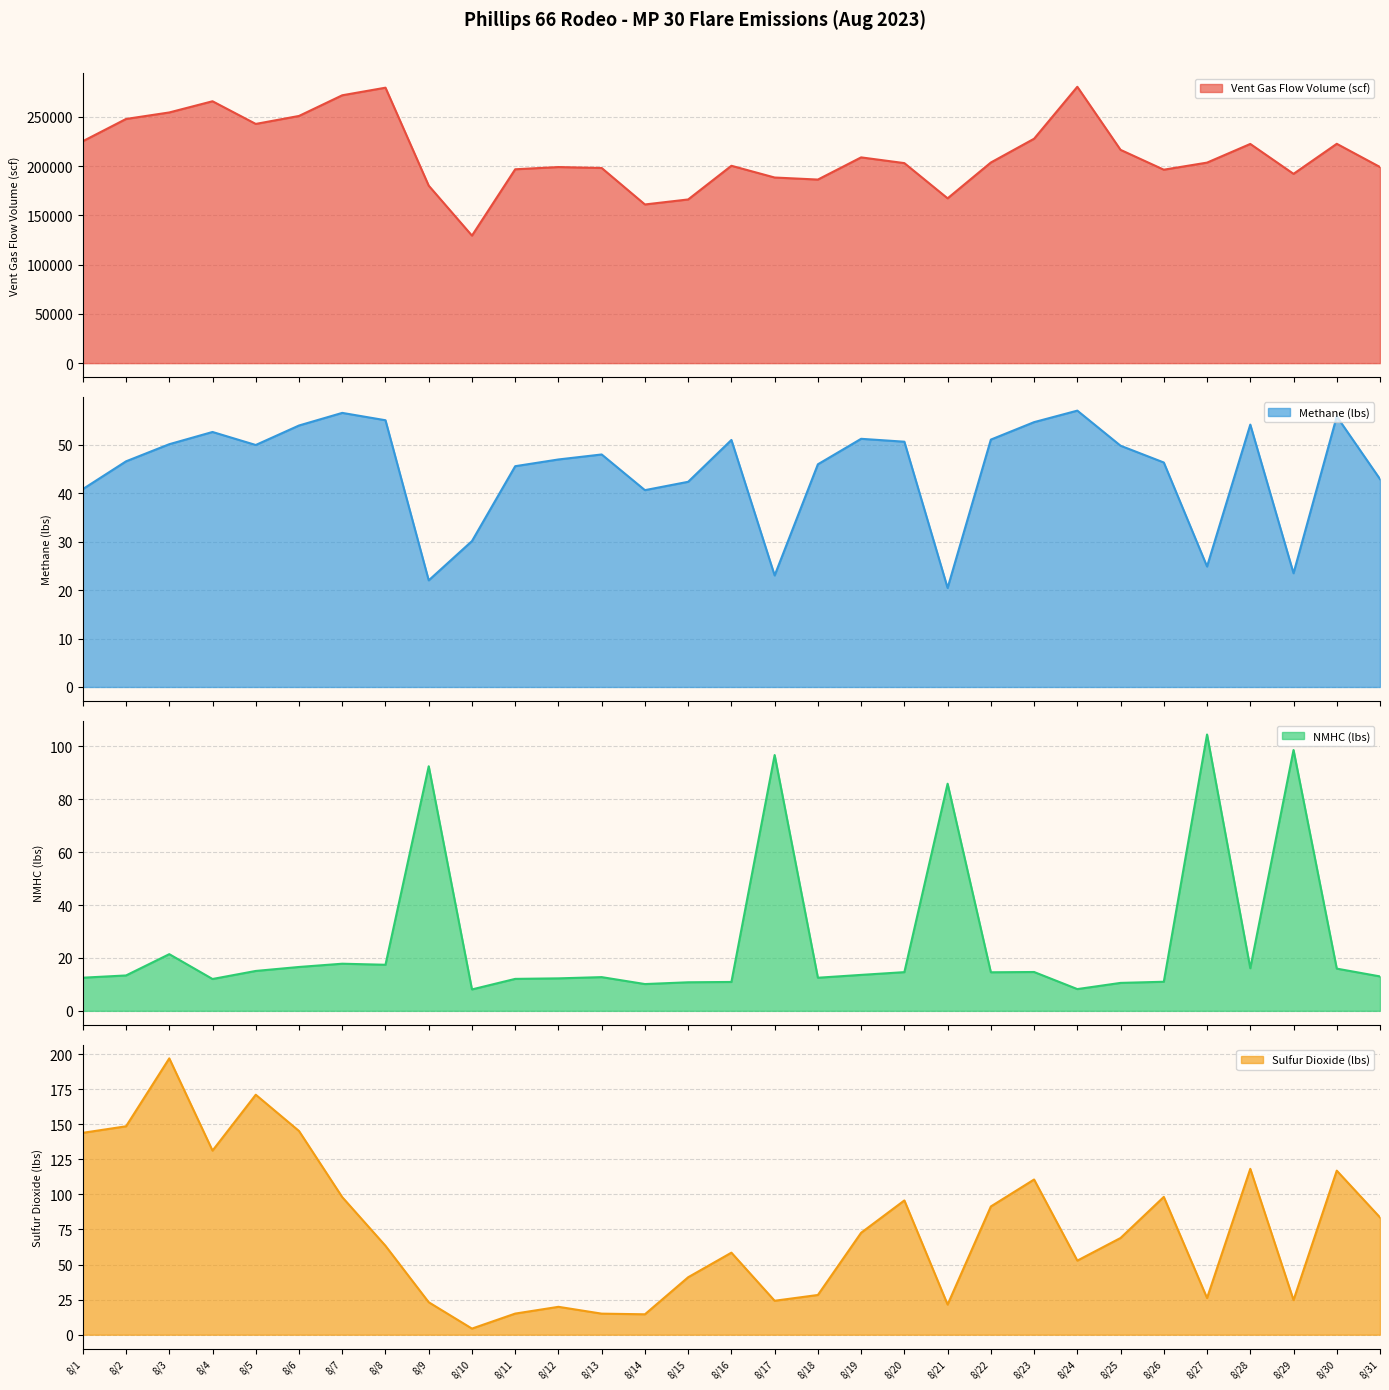

Is it true that Sulfur Dioxide (lbs) equals 24.7 at 8/29?

True